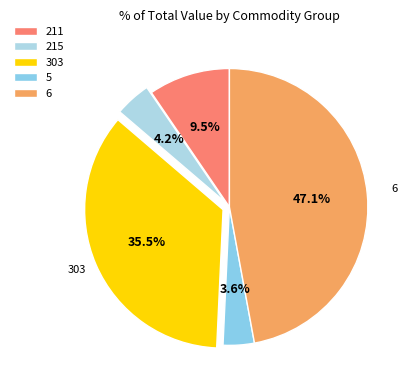

Rank the categories by value from highest to lowest.

6, 303, 211, 215, 5